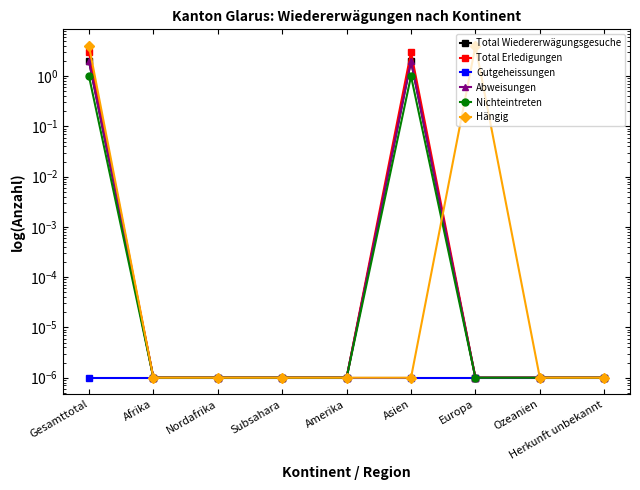

True or false: Total Wiedererwägungsgesuche and Abweisungen cross at least once.

False